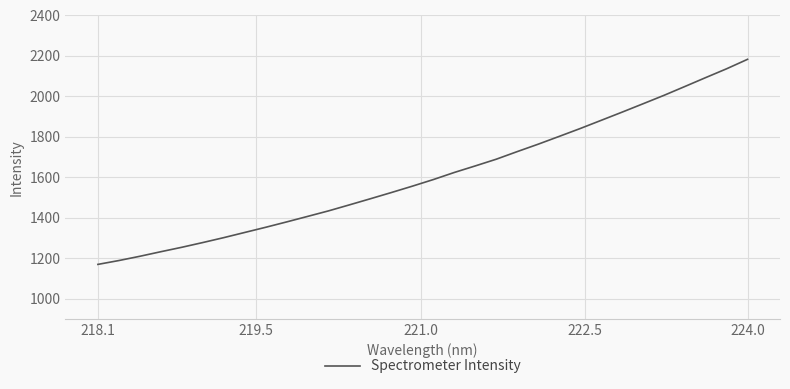

What is the difference between the maximum and minimum values?

1012.9